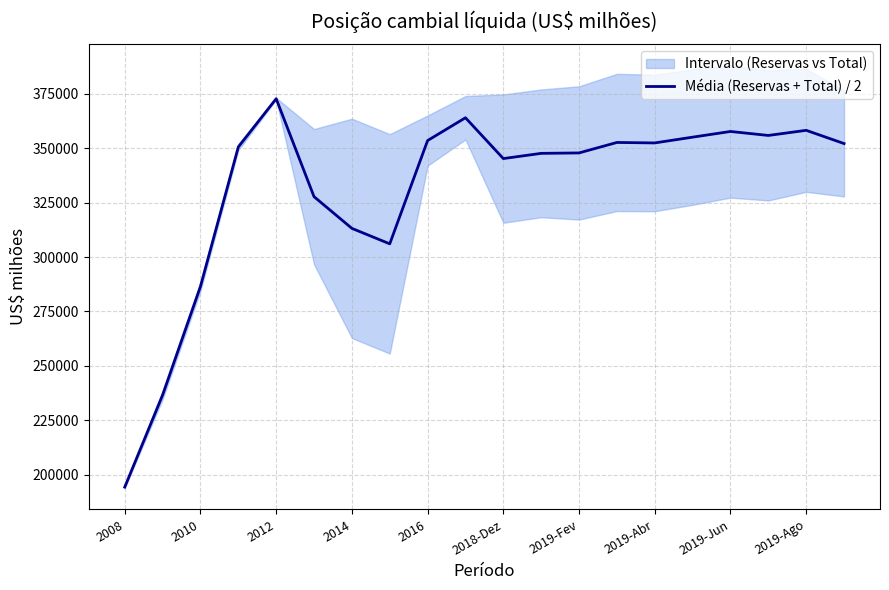

How many values are below 352133?

10